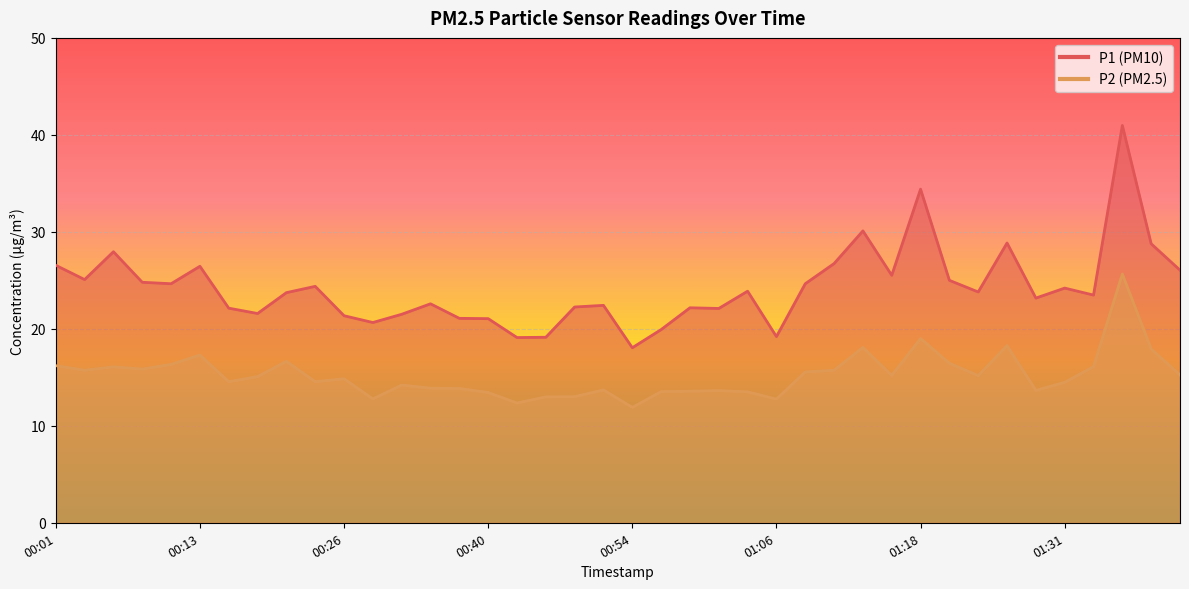

Which label corresponds to the smallest value in the chart?

00:54